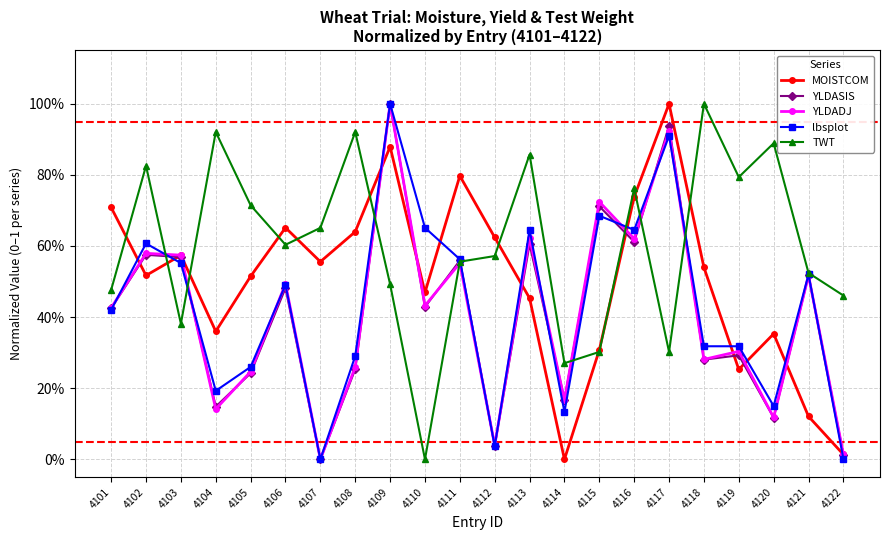

How many interior local peaks does the MOISTCOM series have?

6